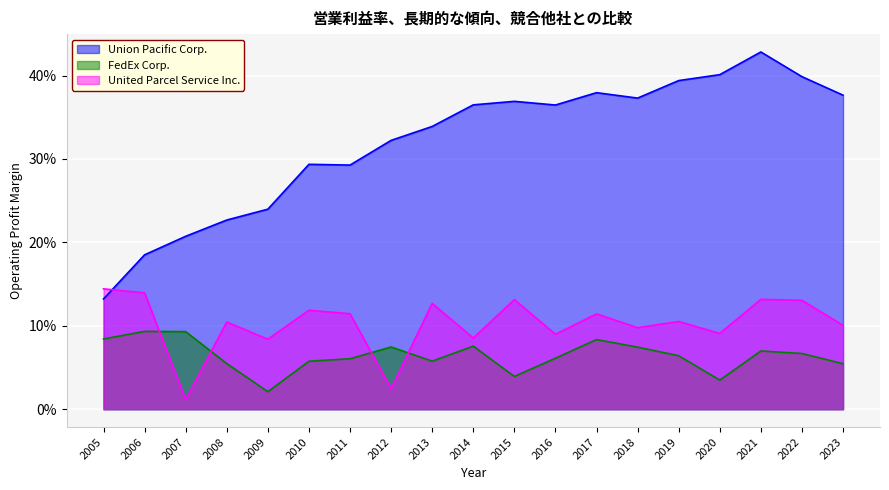

True or false: Union Pacific Corp. and FedEx Corp. intersect in this chart.

False